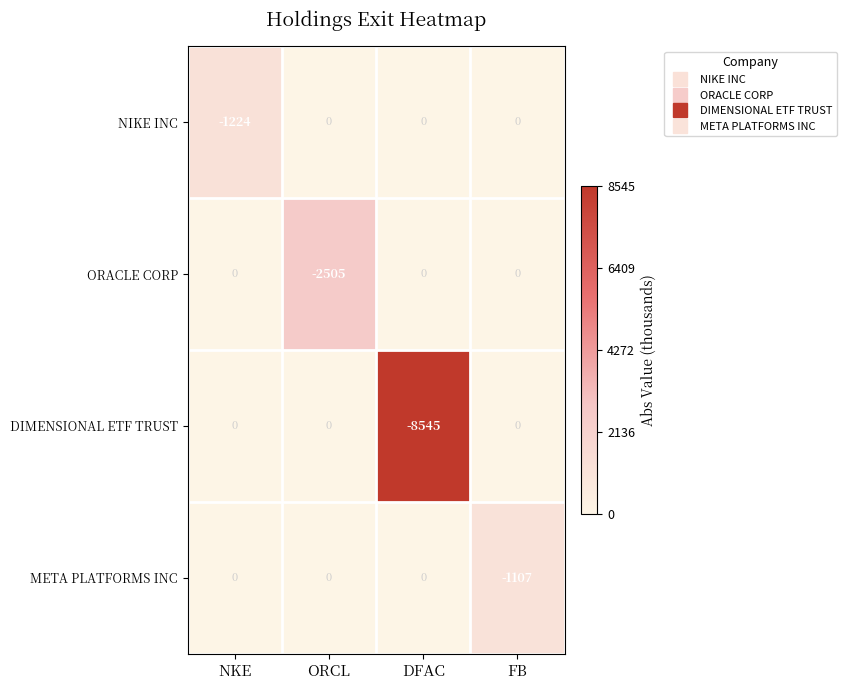

What is the difference between the second highest and minimum values in the NIKE INC series?

1224